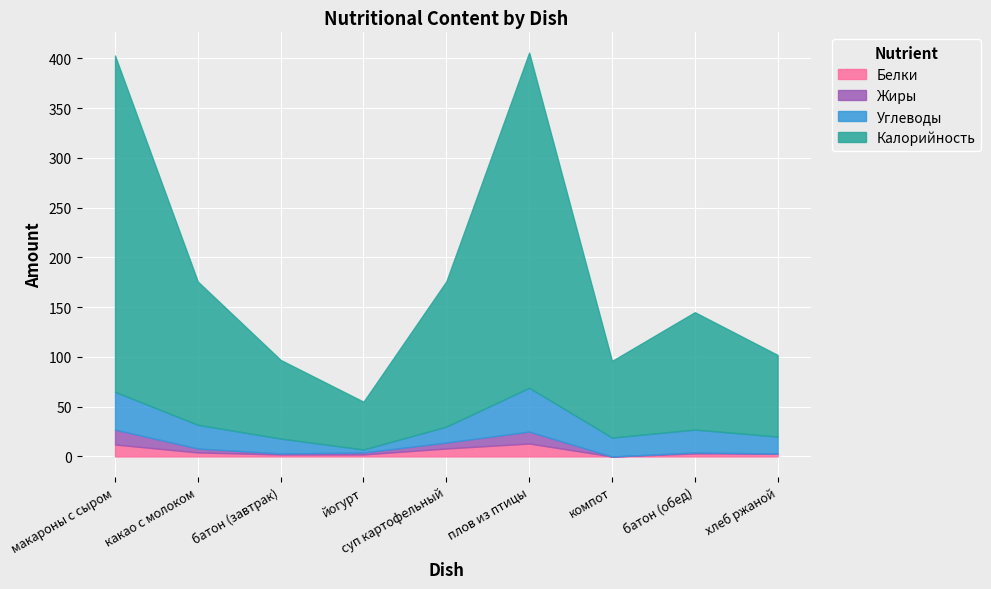

At which label is Белки closest to 6?

какао с молоком